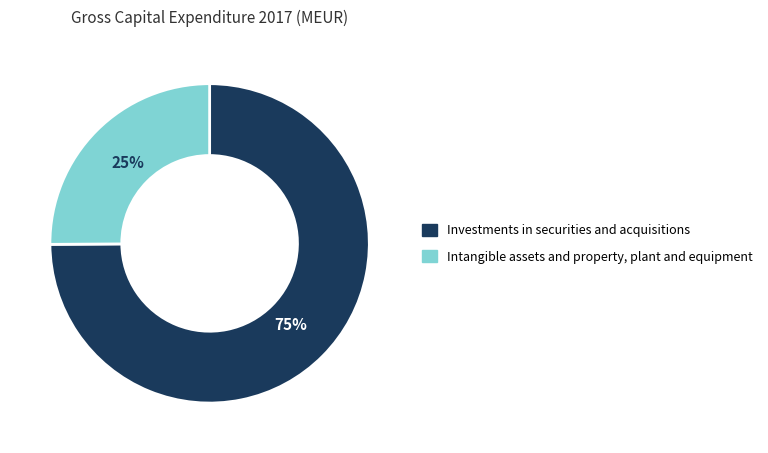

To the nearest percent, what is the difference between the Intangible assets and property, plant and equipment and Investments in securities and acquisitions slice percentages?

50%